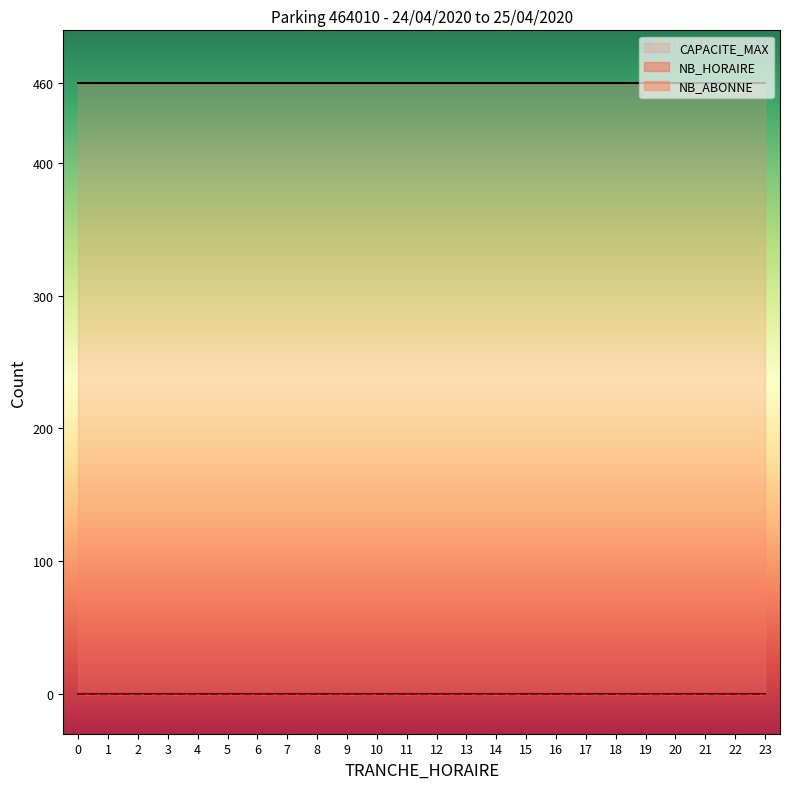

Does the chart display data point markers on the line(s)?

No